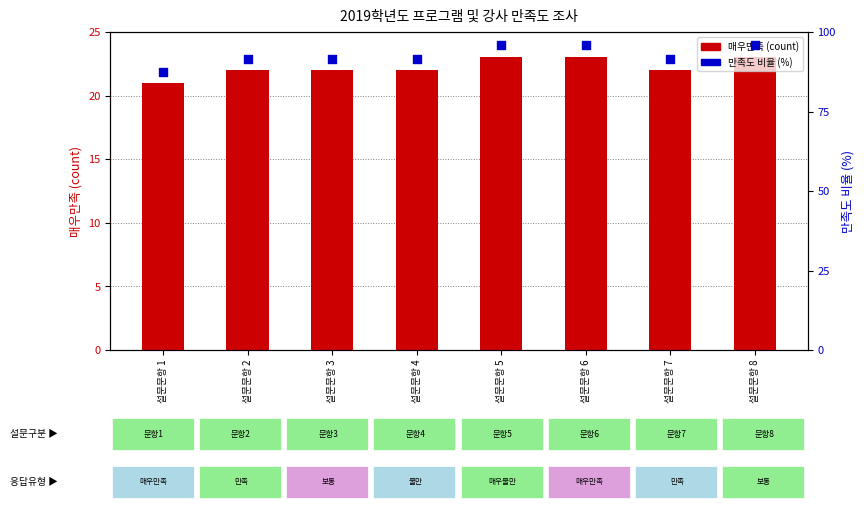

What are all the series names shown in the legend?

매우만족 count, 만족도 비율 (%)